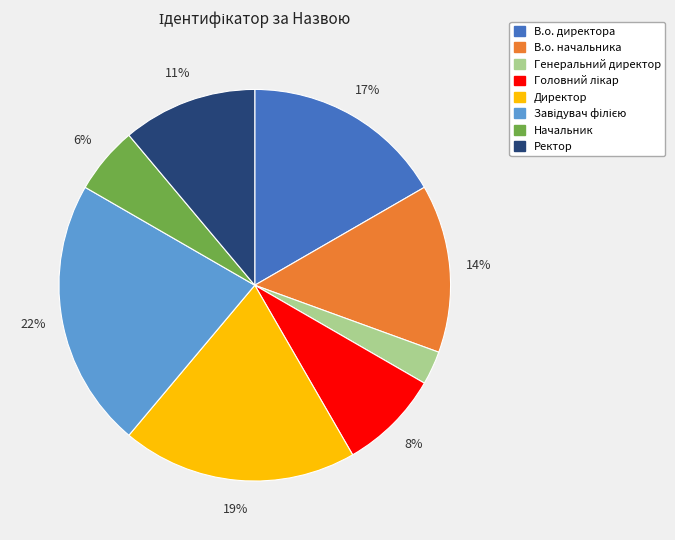

Which slice is the smallest?

Генеральний директор